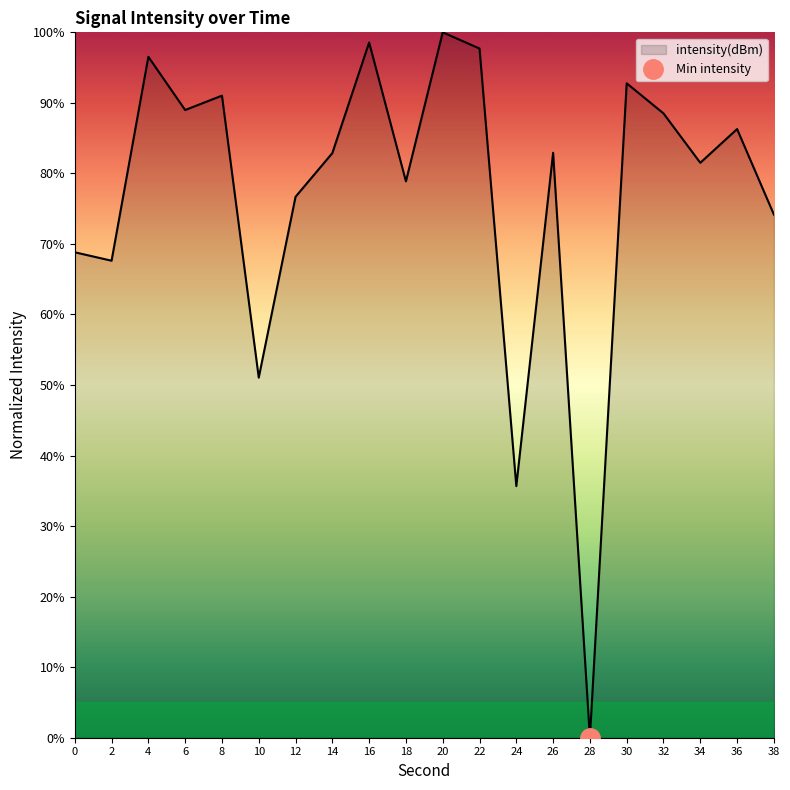

Where is the first local maximum?

4